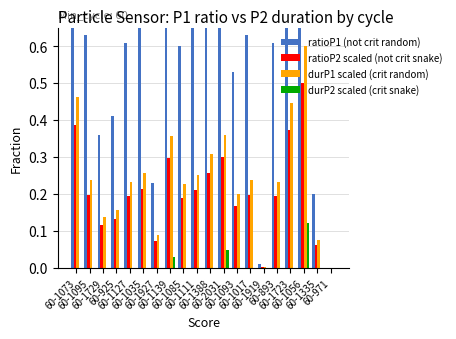

At which label does ratioP1 (not crit random) reach its minimum?

60-971